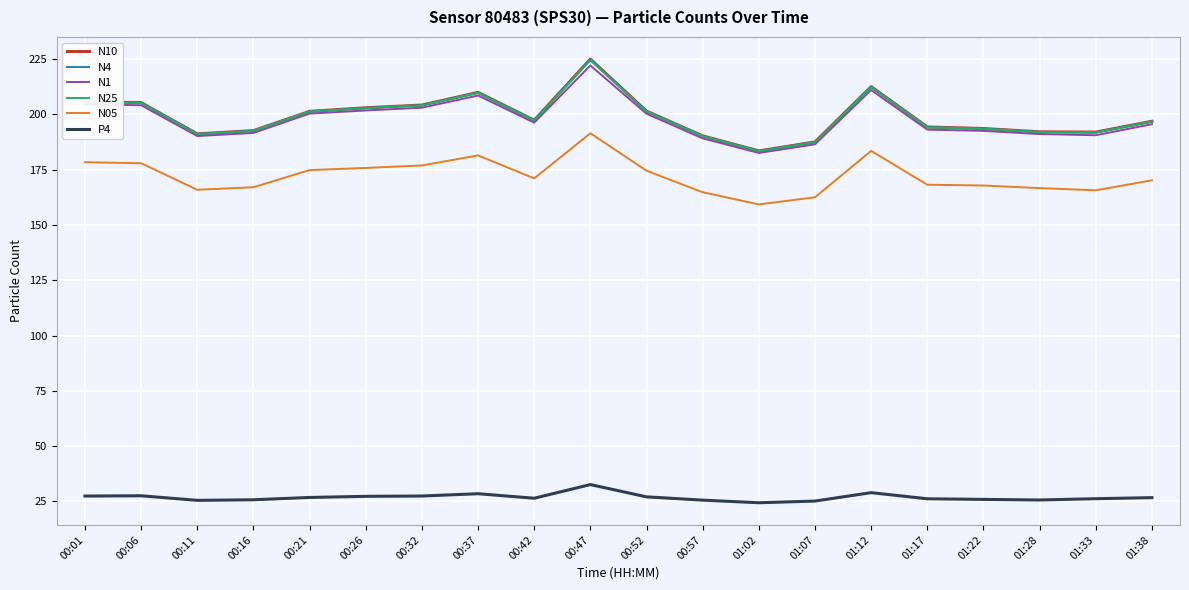

What is the difference between the second highest and minimum values in the N25 series?

29.0